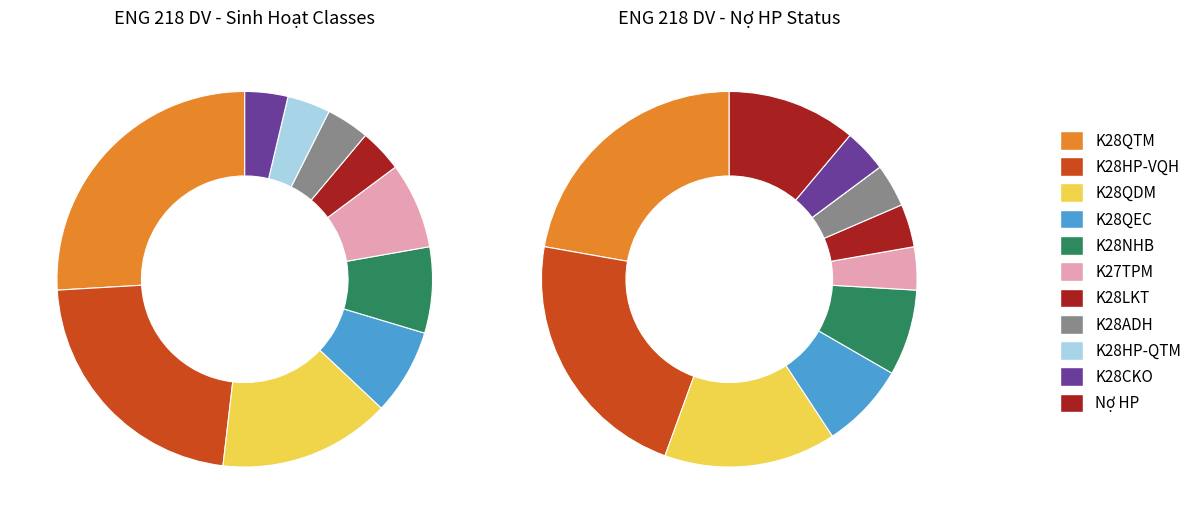

To the nearest percent, what is the difference between the K28HP-VQH and K28QTM slice percentages?

4%